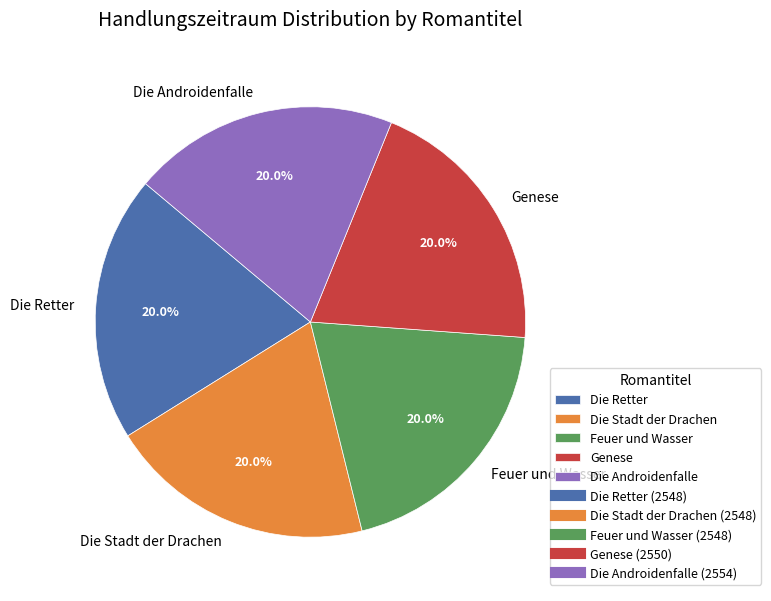

Approximately how many times larger is the value at Die Retter compared to Feuer und Wasser?

1.0